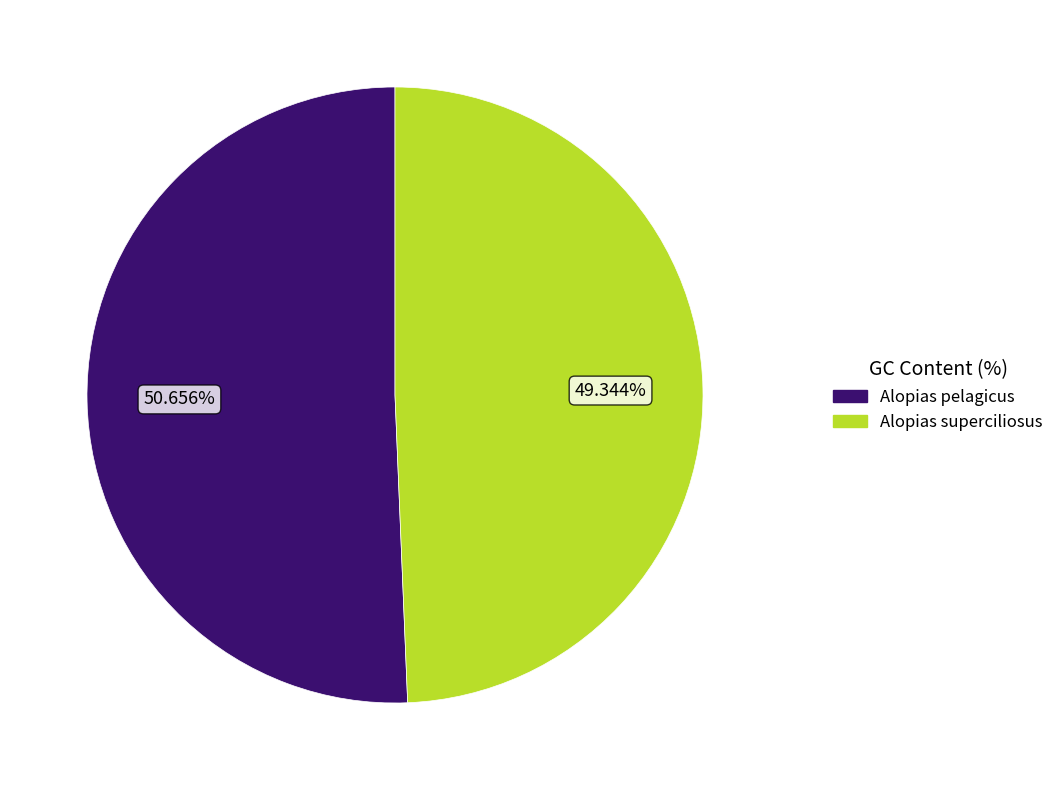

To the nearest percent, what is the difference between the Alopias superciliosus and Alopias pelagicus slice percentages?

1%